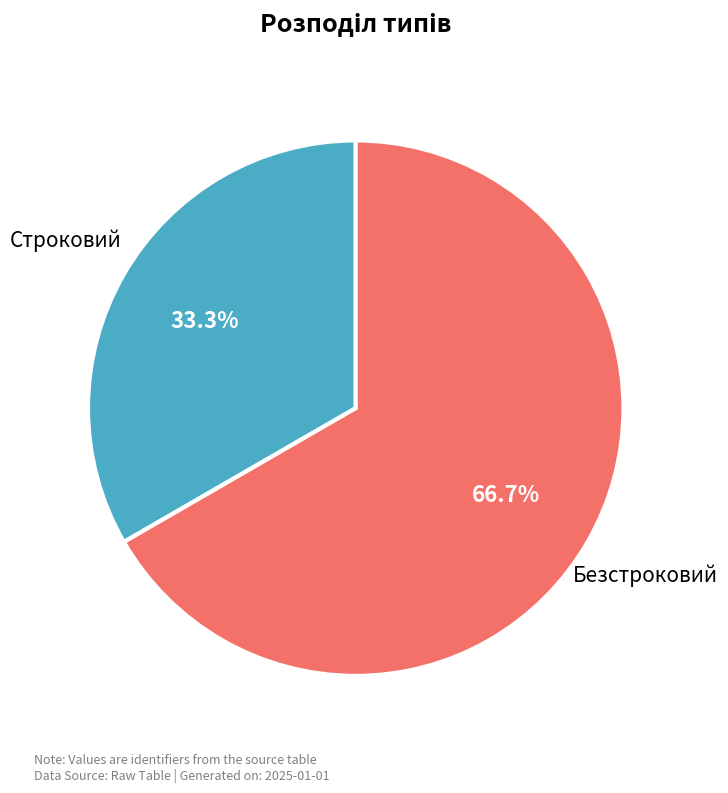

Does any single category account for the majority?

Yes